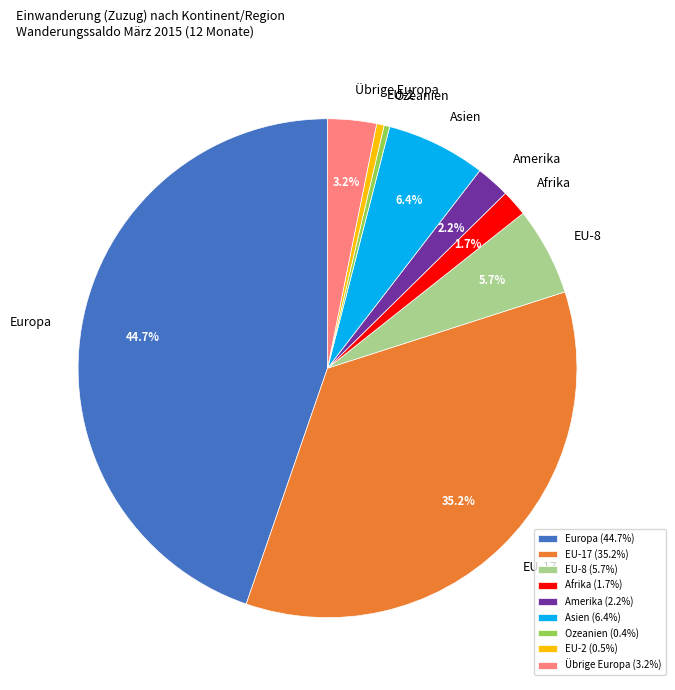

To the nearest percent, what percentage of the pie is Amerika?

2%